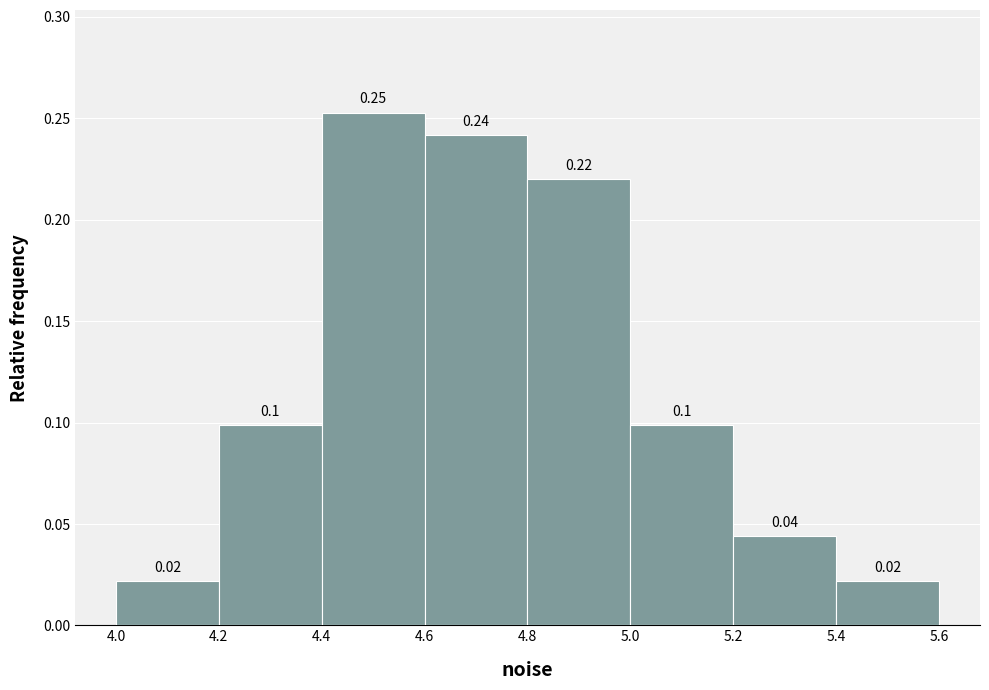

Which range on the x-axis has the tallest bar?

4.4 to 4.6